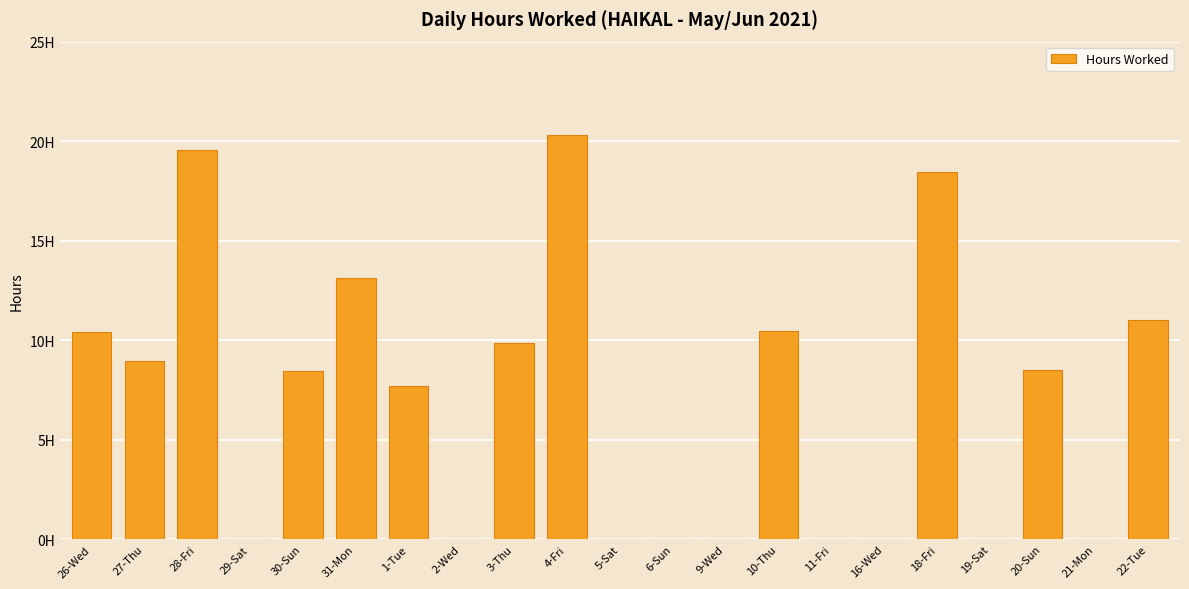

Are the bars horizontal?

No